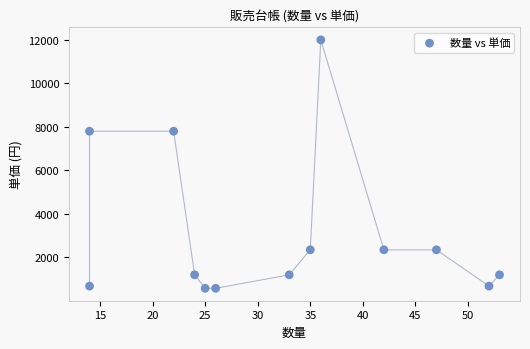

What is the range of Y values (max minus min)?

11420